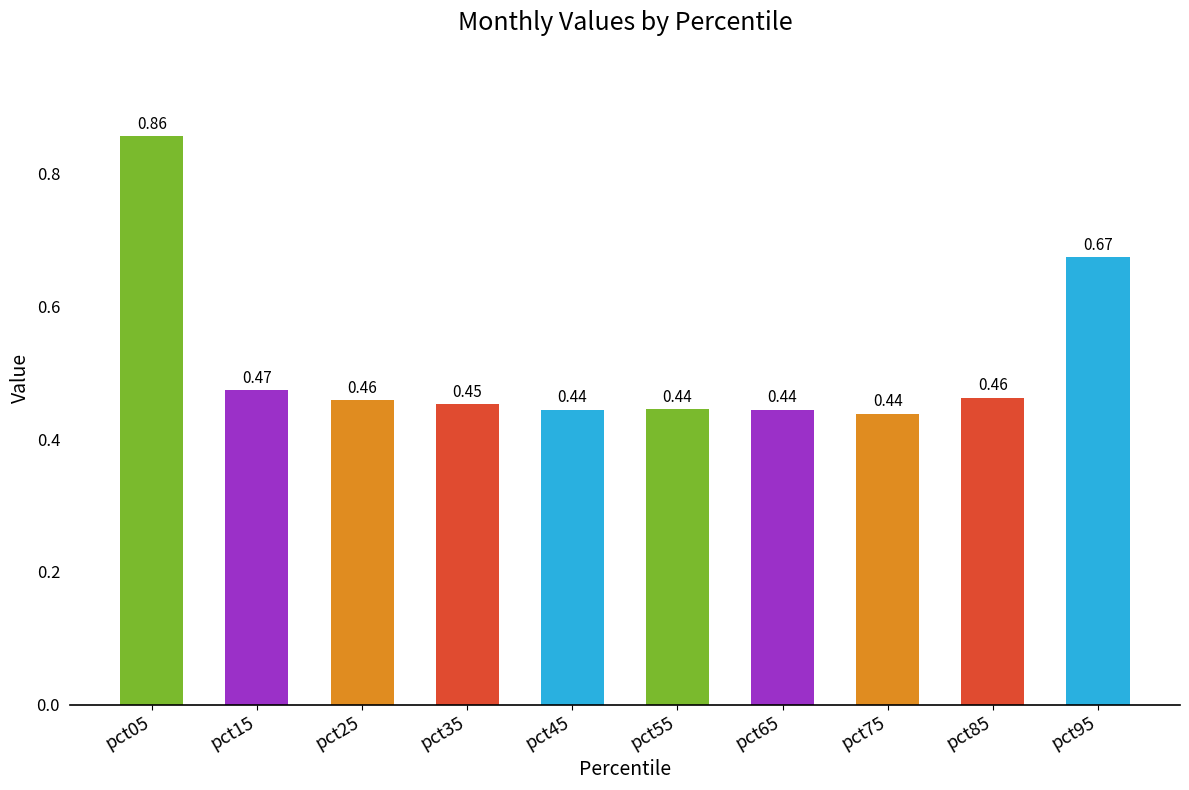

Which has a higher value, pct65 or pct95?

pct95